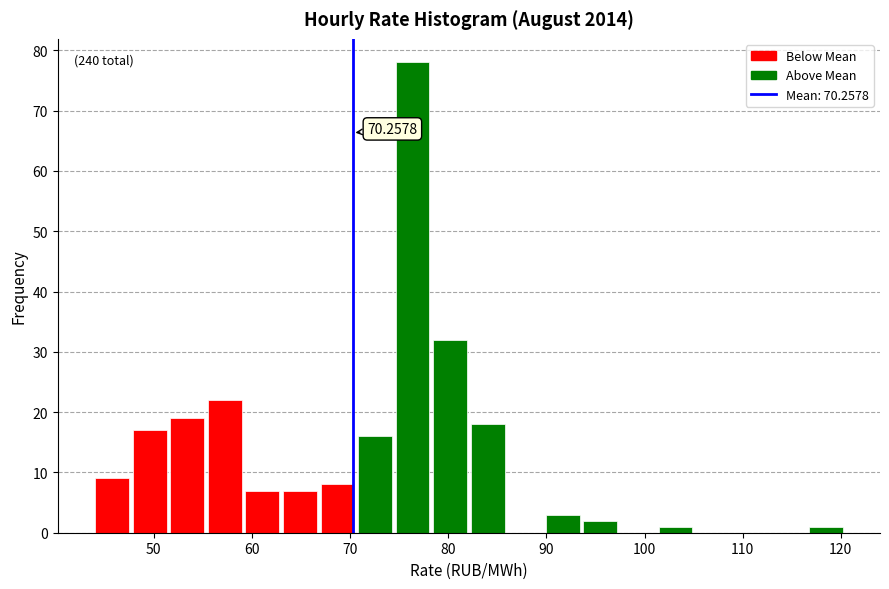

Around what value on the x-axis is the tallest bar? Give the approximate position of its centre, as read against the axis.

76